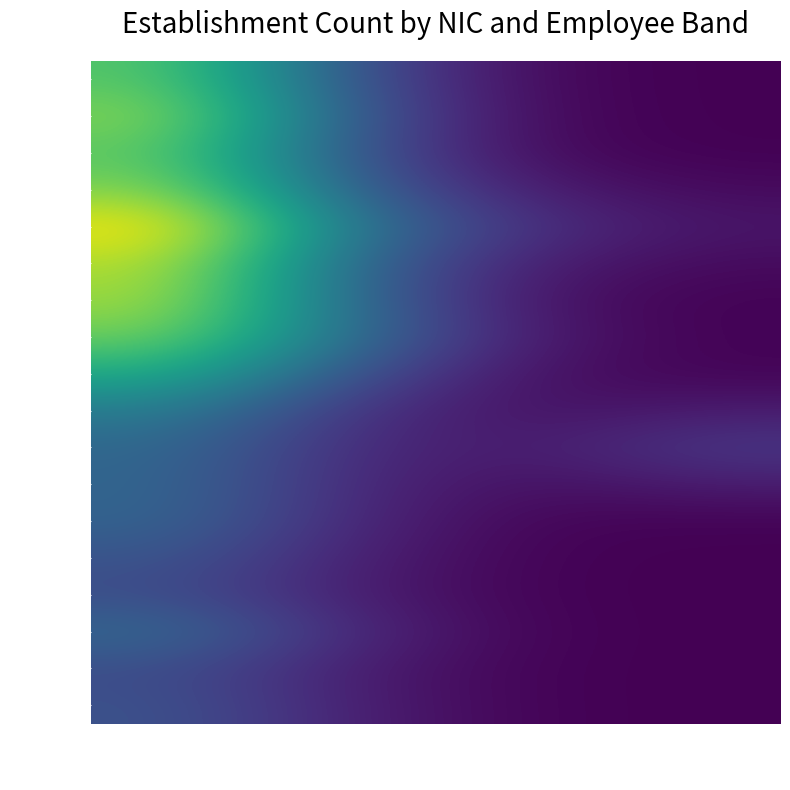

What is the spread (max minus min) of values at 02?

0.3